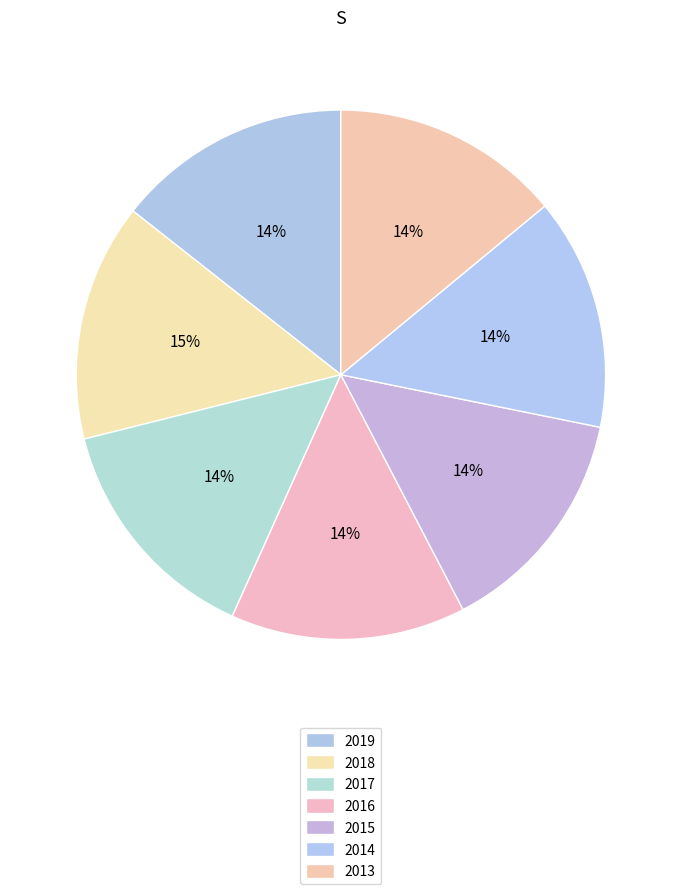

To the nearest percent, what portion does 2015 represent?

14%